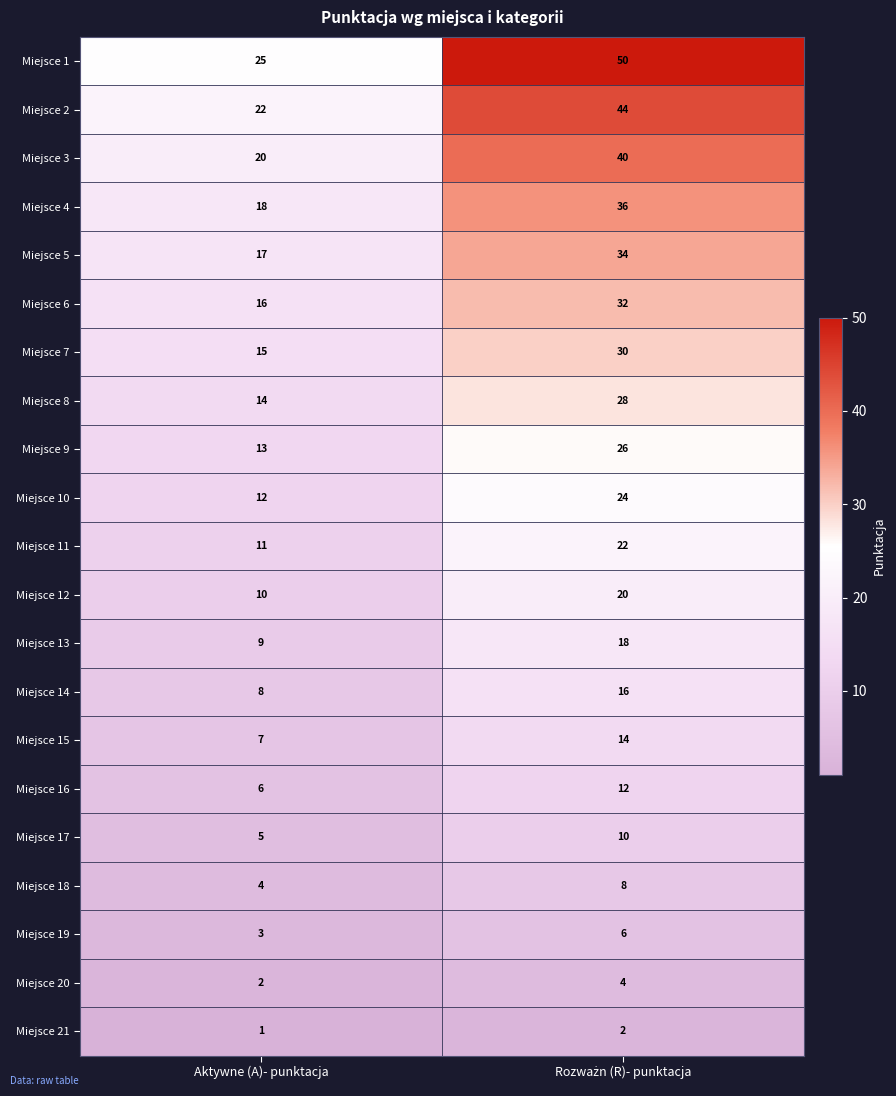

Rank the series at Aktywne (A)- punktacja from highest to lowest value.

Miejsce 1, Miejsce 2, Miejsce 3, Miejsce 4, Miejsce 5, Miejsce 6, Miejsce 7, Miejsce 8, Miejsce 9, Miejsce 10, Miejsce 11, Miejsce 12, Miejsce 13, Miejsce 14, Miejsce 15, Miejsce 16, Miejsce 17, Miejsce 18, Miejsce 19, Miejsce 20, Miejsce 21